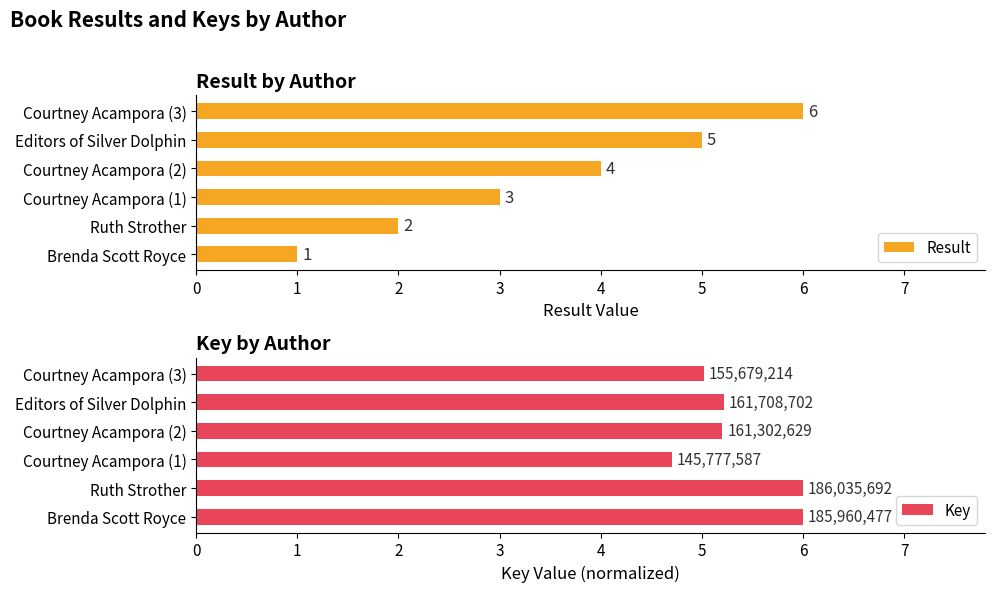

Count the Result values in the range 2 to 5.

4